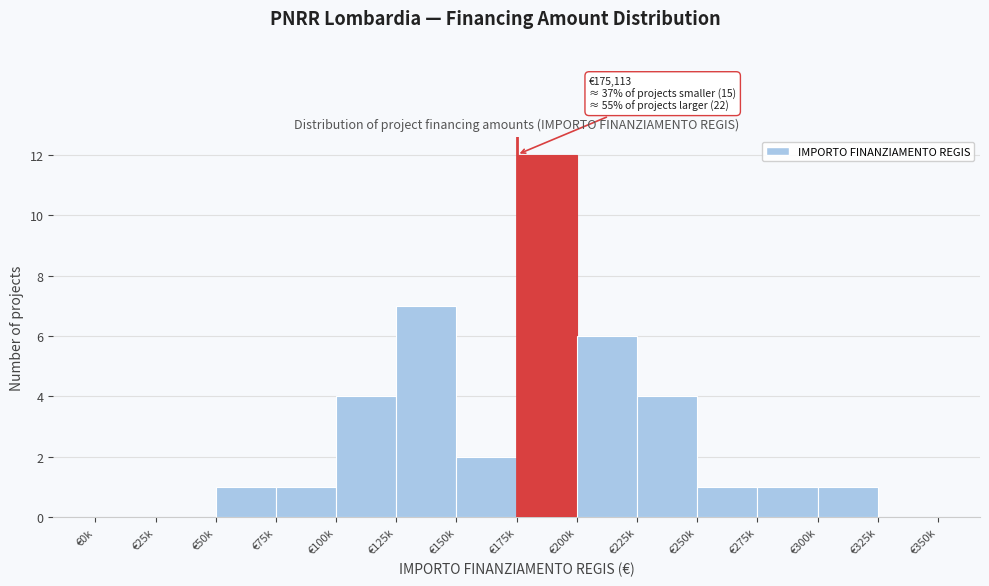

Reading right to left, what are all the values shown in this chart?

€325k=0	€300k=1	€275k=1	€250k=1	€225k=4	€200k=6	€175k=12	€150k=2	€125k=7	€100k=4	€75k=1	€50k=1	€25k=0	€0k=0